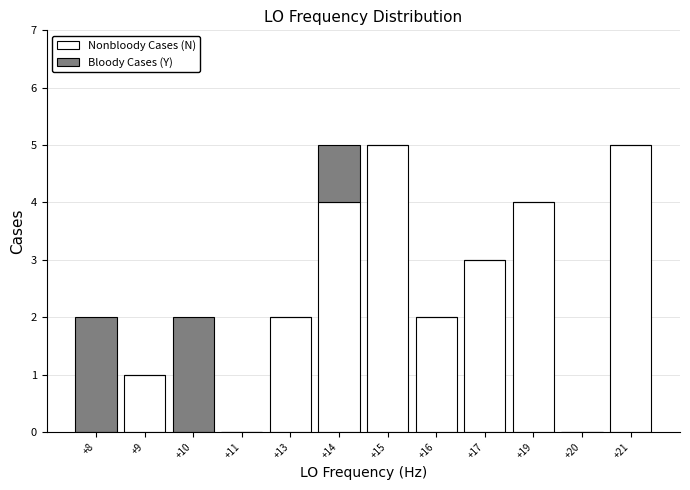

What is the total value across all series at +15?

5